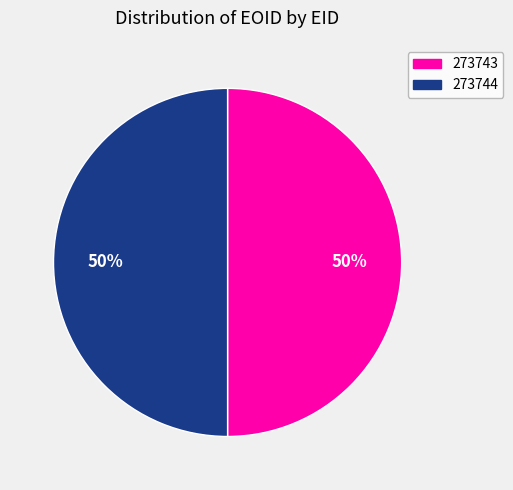

Approximately how many times larger is the value at 273744 compared to 273743?

1.0